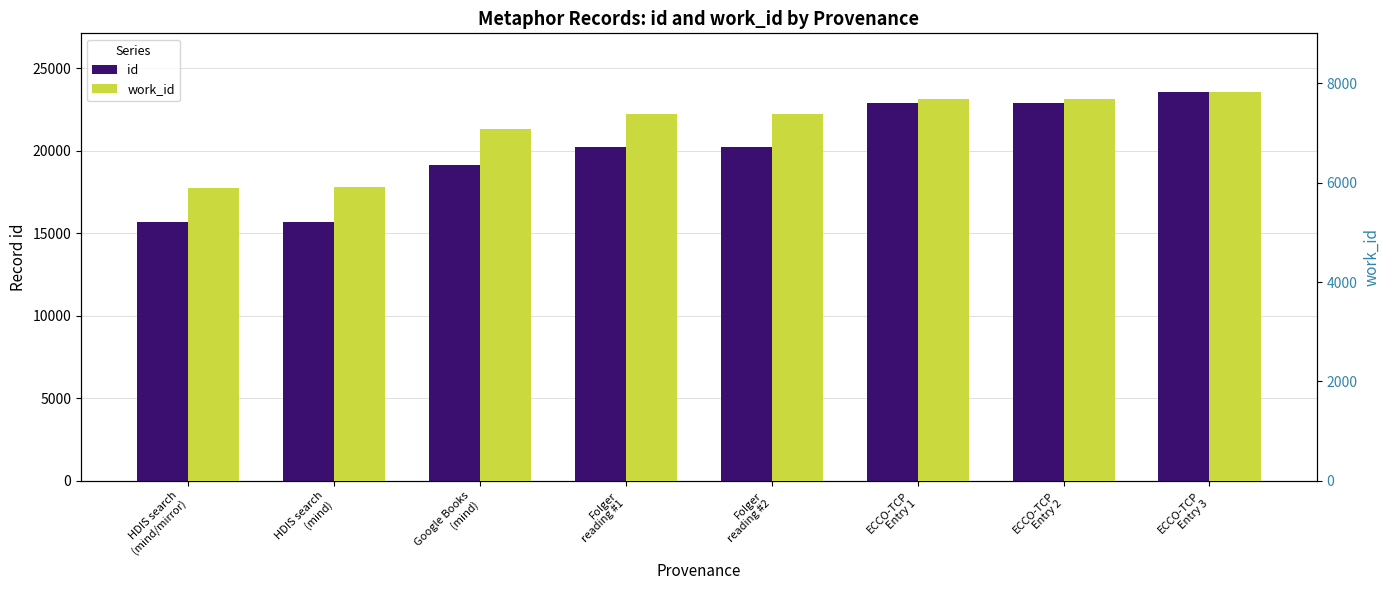

What is the average value of the id series?

20028